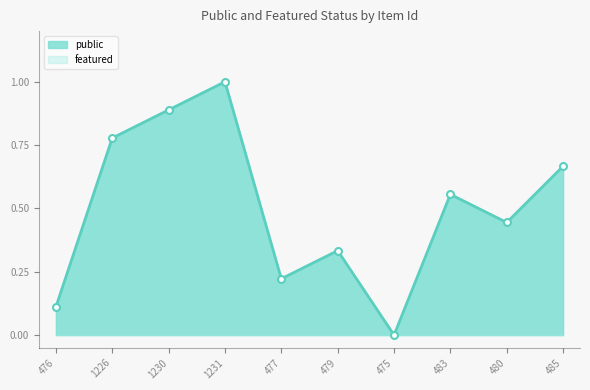

True or false: the data has more than 1 interior local peaks.

True